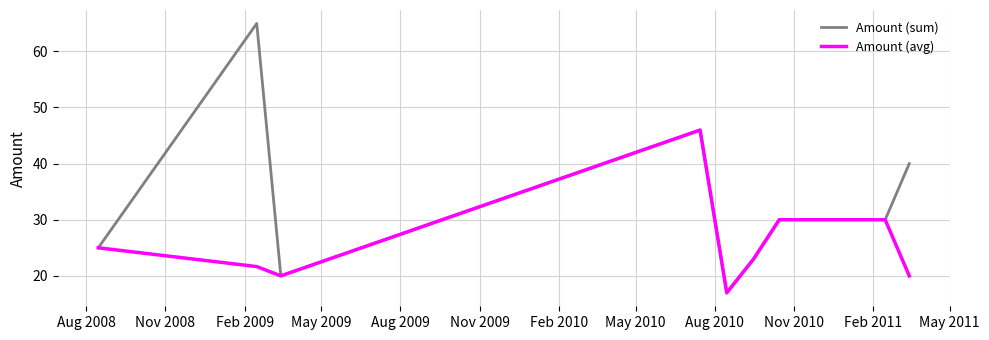

List the series in order of their overall mean, lowest first.

Amount (avg), Amount (sum)